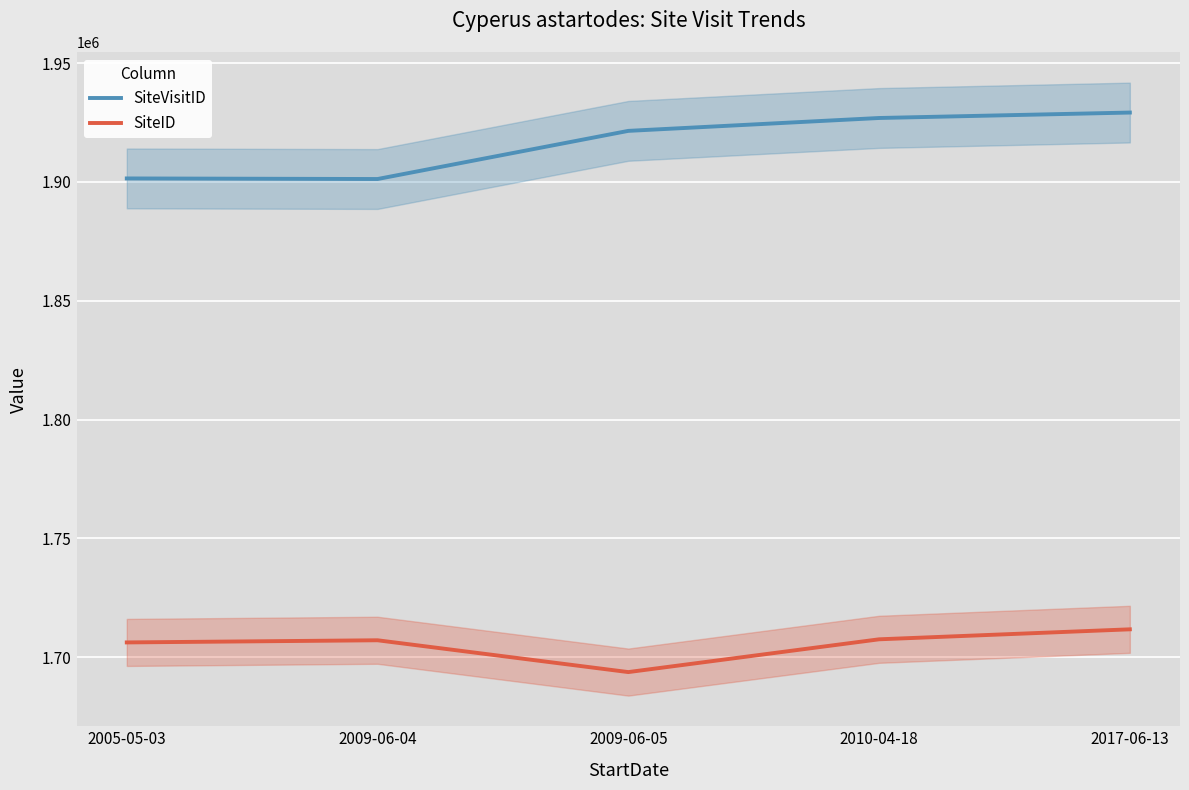

What is the spread (max minus min) of values at 2017-06-13?

217476